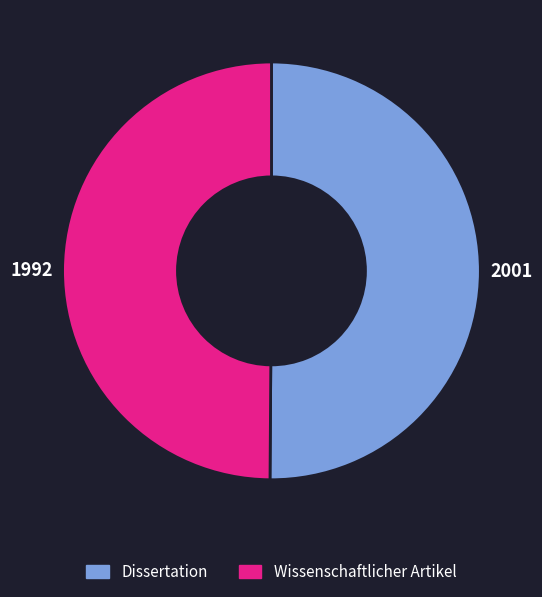

Combined, do Dissertation and Wissenschaftlicher Artikel account for over 50%?

Yes